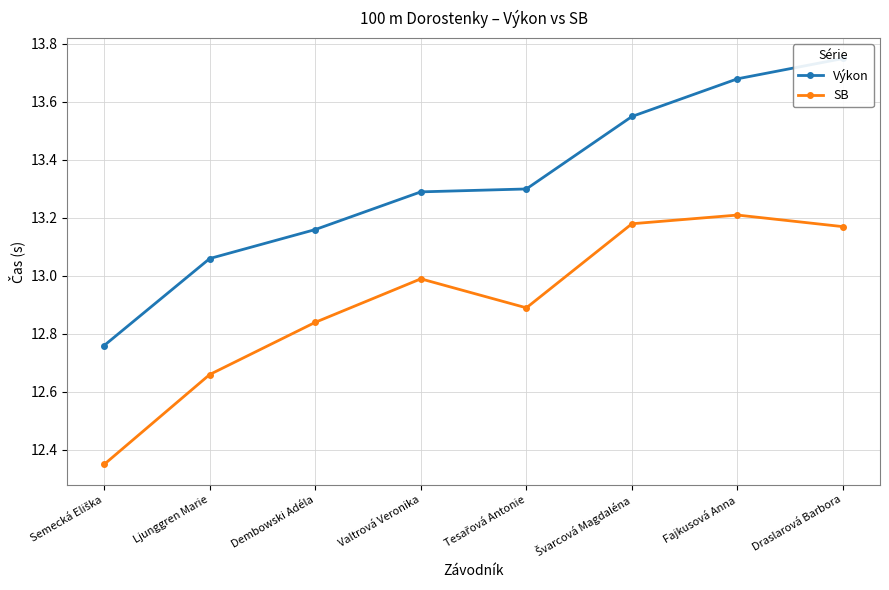

What position from the left is Semecká Eliška?

1